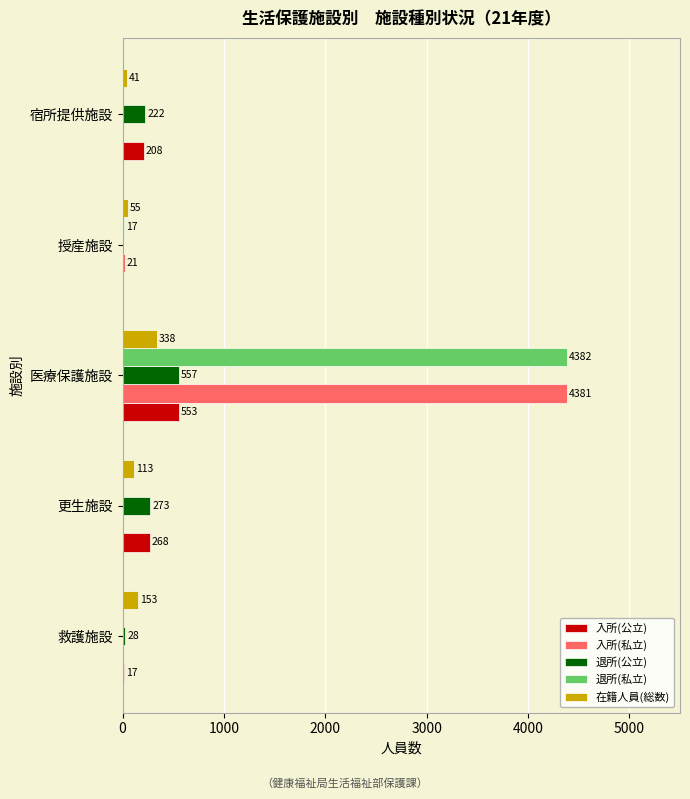

Which series changed the most between 医療保護施設 and 授産施設?

退所(私立)